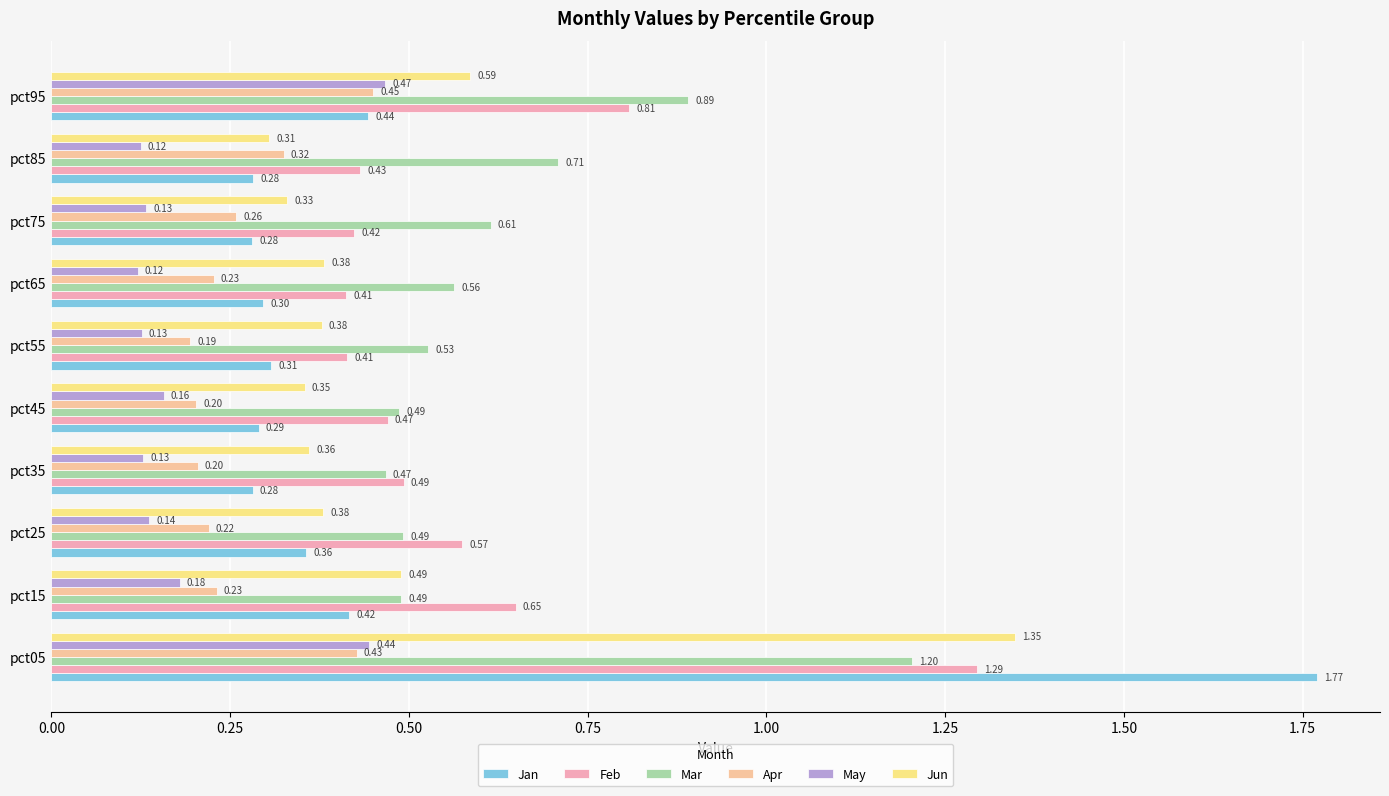

What is the difference between the maximum and minimum values in the Jun series?

1.0